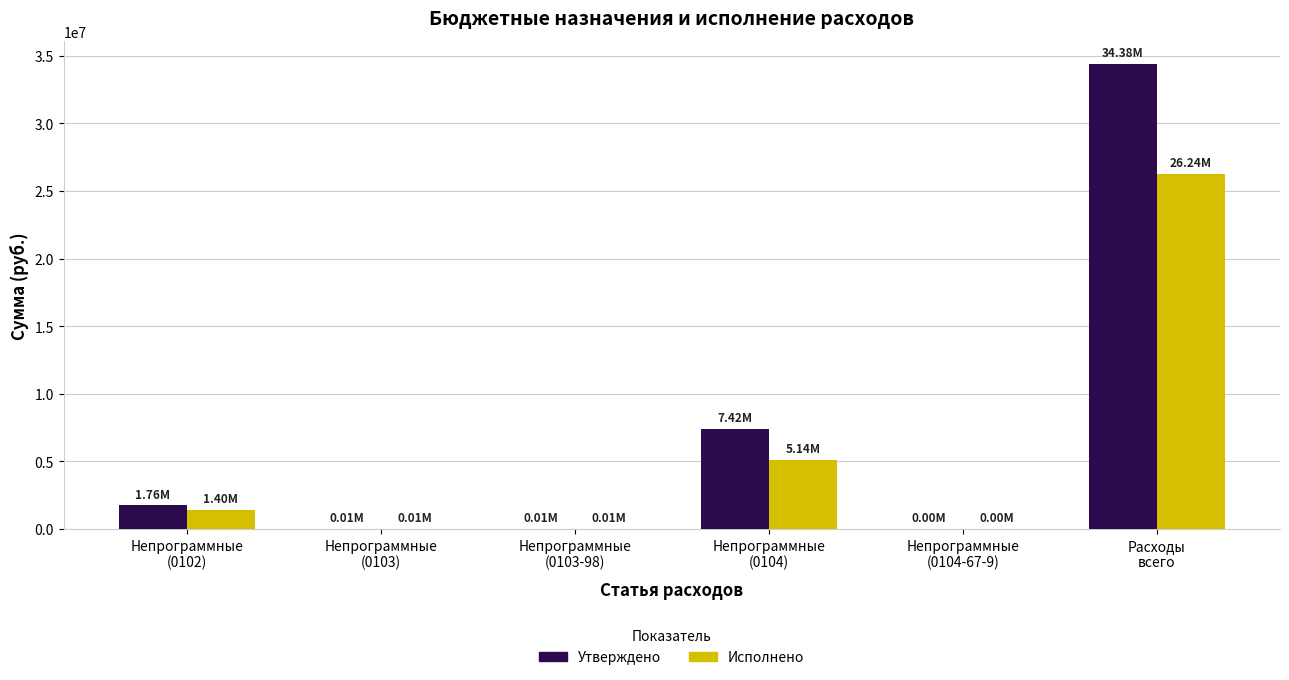

What is the sum of all Утверждено values?

43577142.4